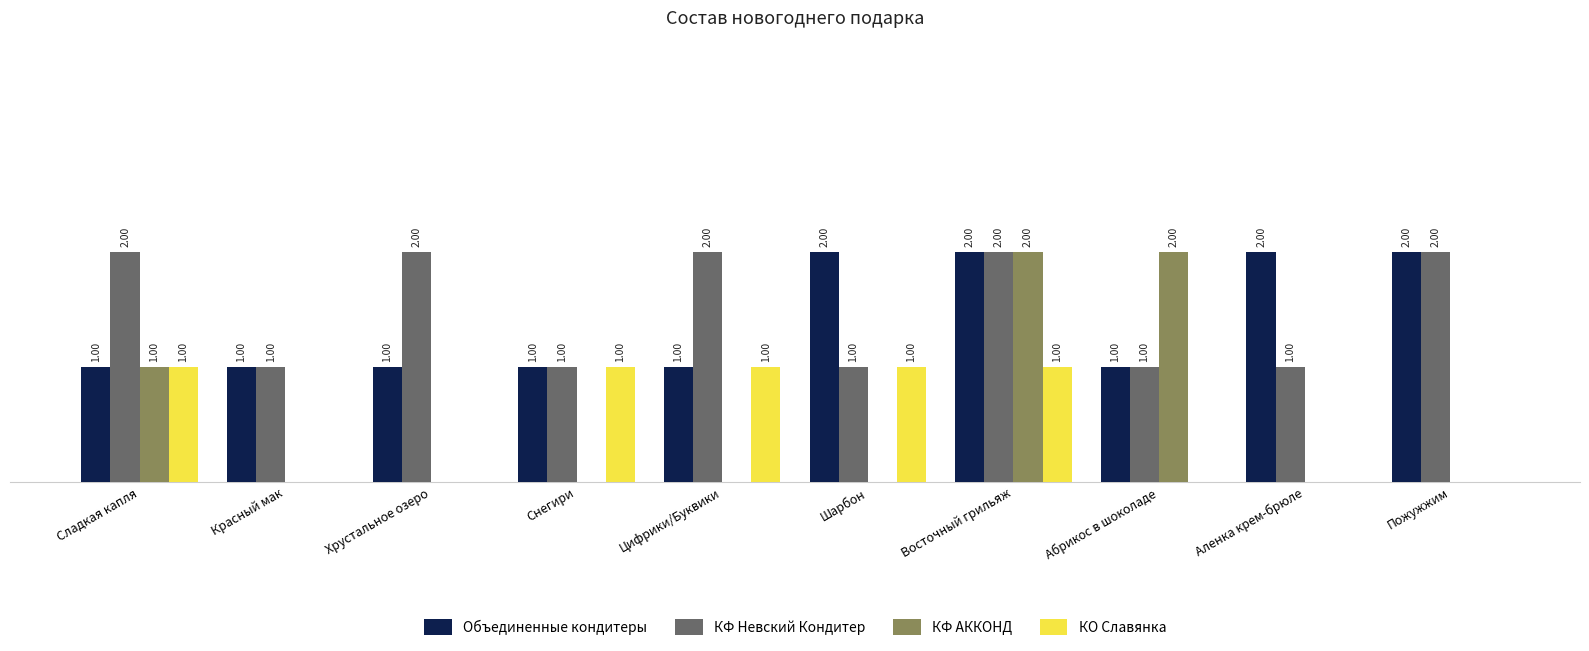

At which category is the sum across all series the highest?

Восточный грильяж